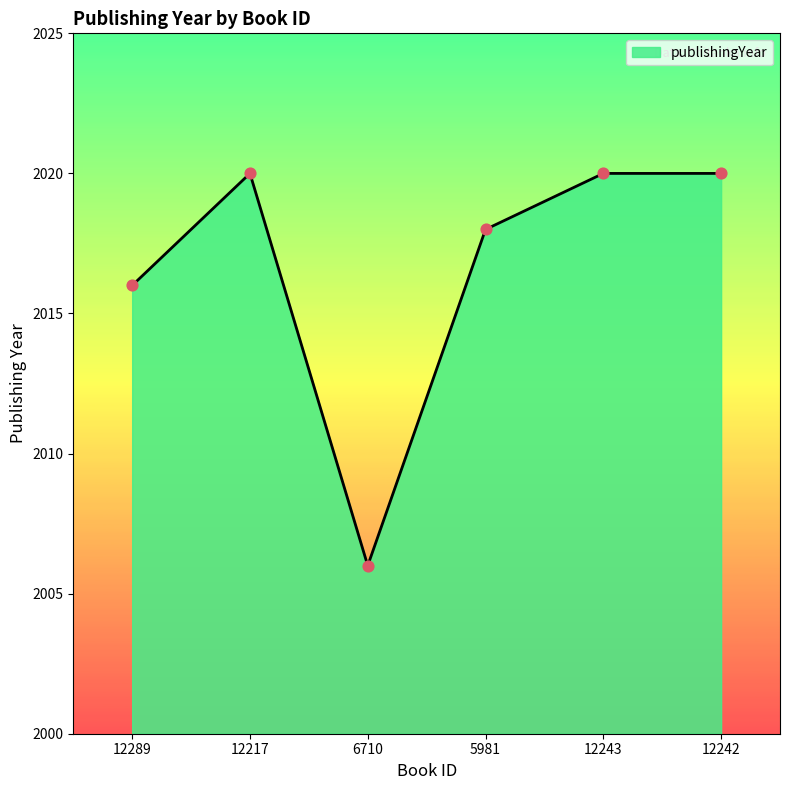

Between 5981 and 12242, which is larger?

12242